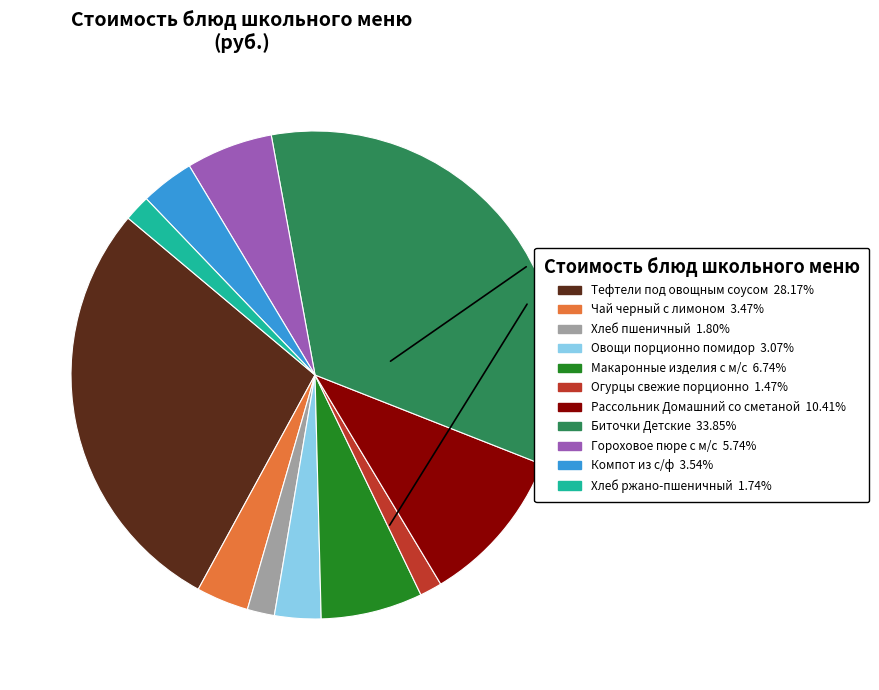

Count the number of slices in the pie.

11